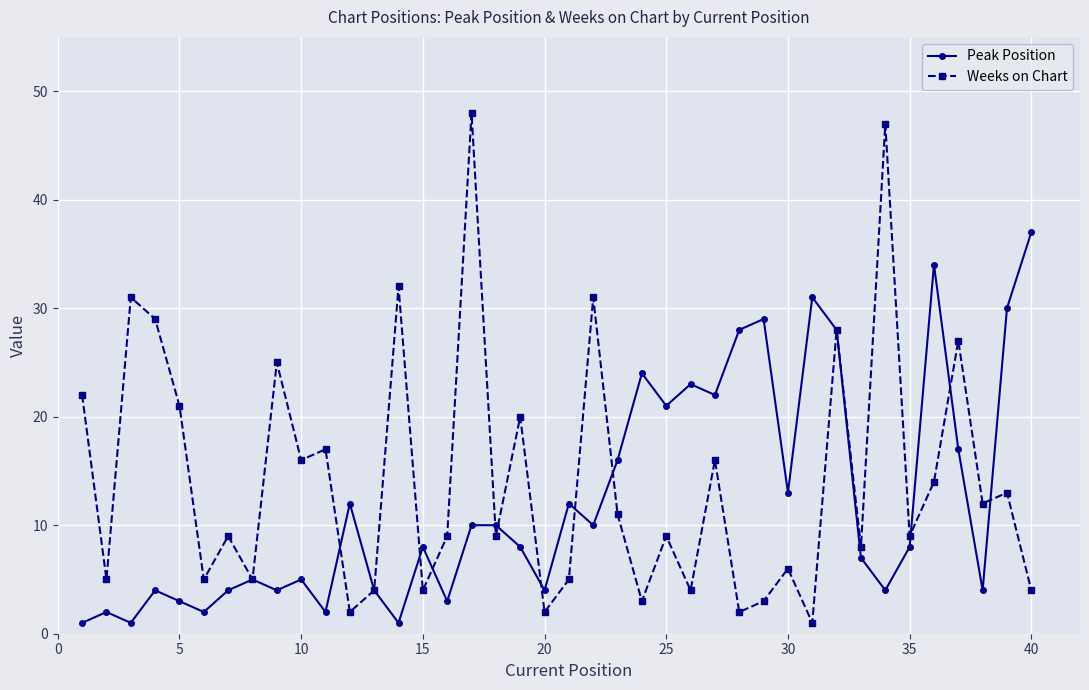

What is the maximum value for Peak Position?

37